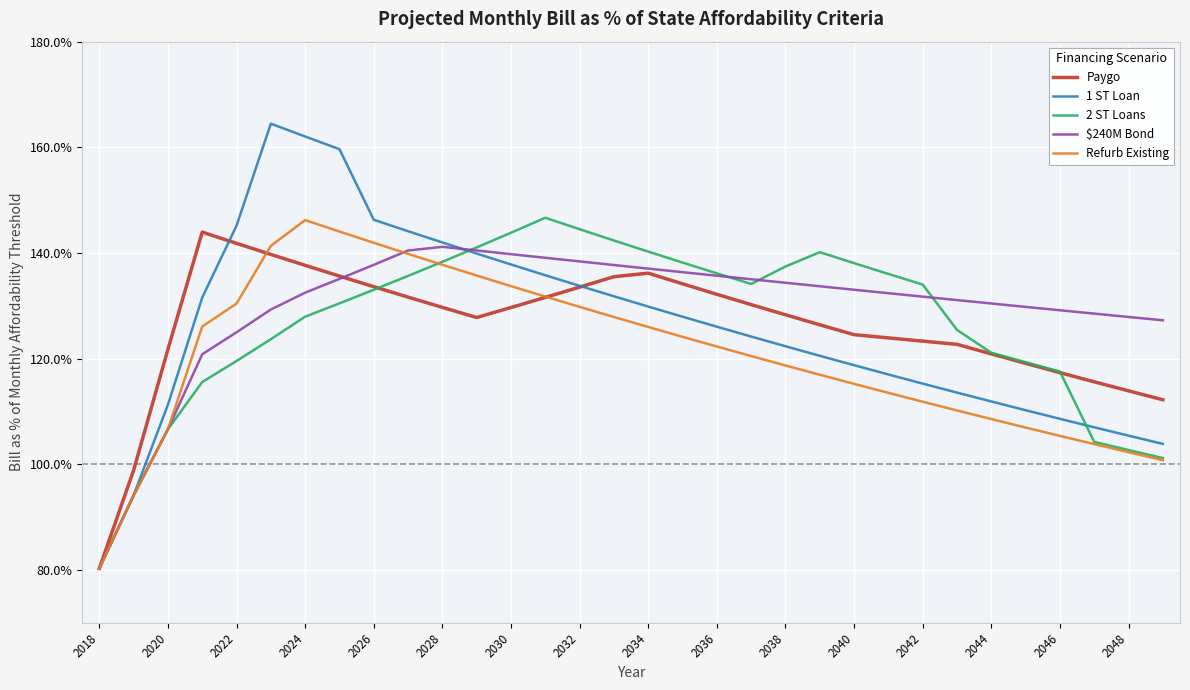

What are all the series names shown in the legend?

Paygo, 1 ST Loan, 2 ST Loans, $240M Bond, Refurb Existing